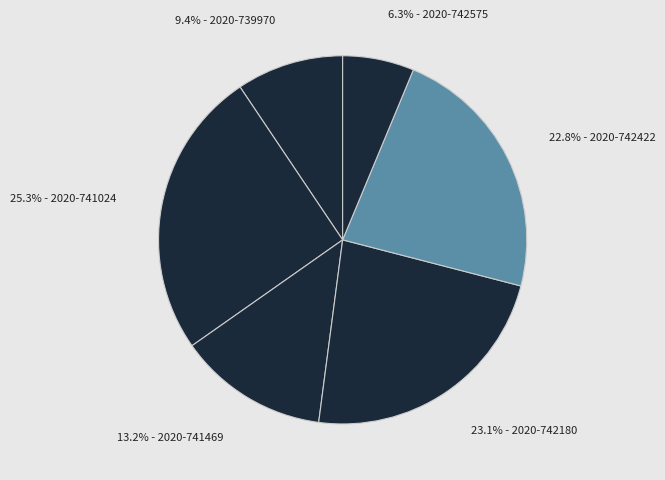

To the nearest percent, what is the difference between the largest and smallest slice percentages?

19%